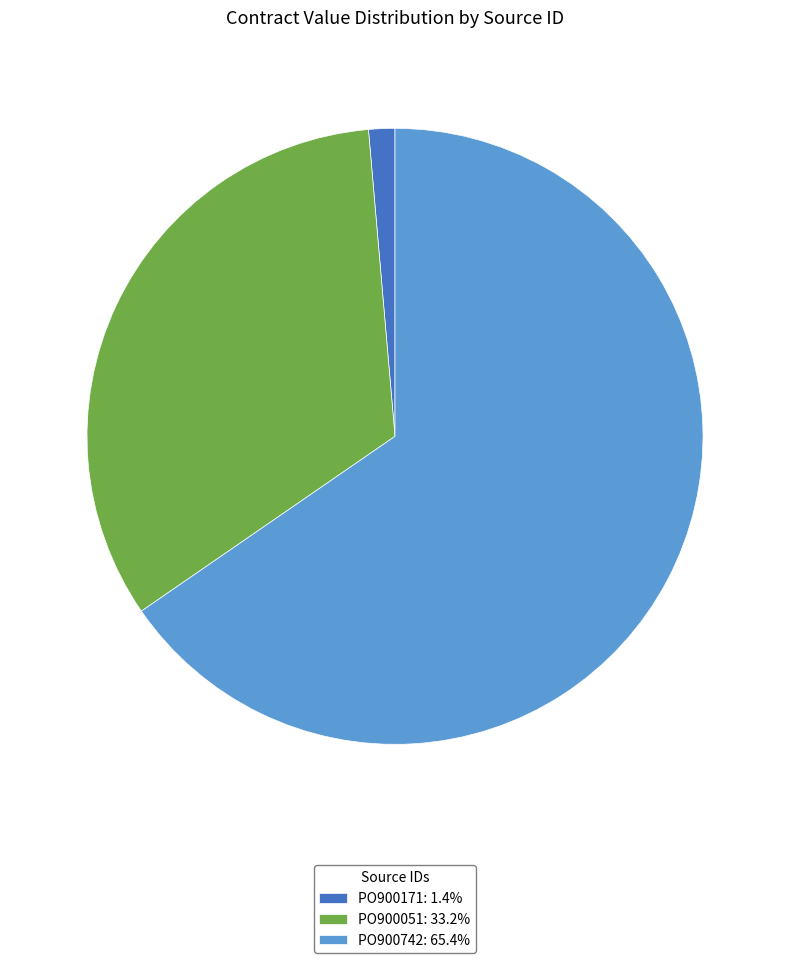

How many segments does this pie chart have?

3